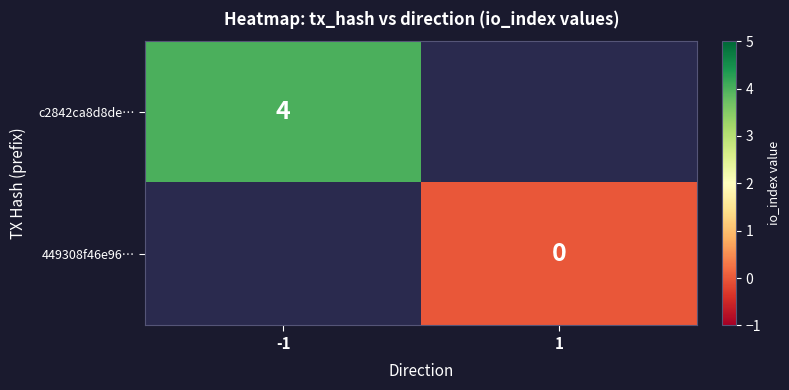

Between -1 and 1, which is larger?

1